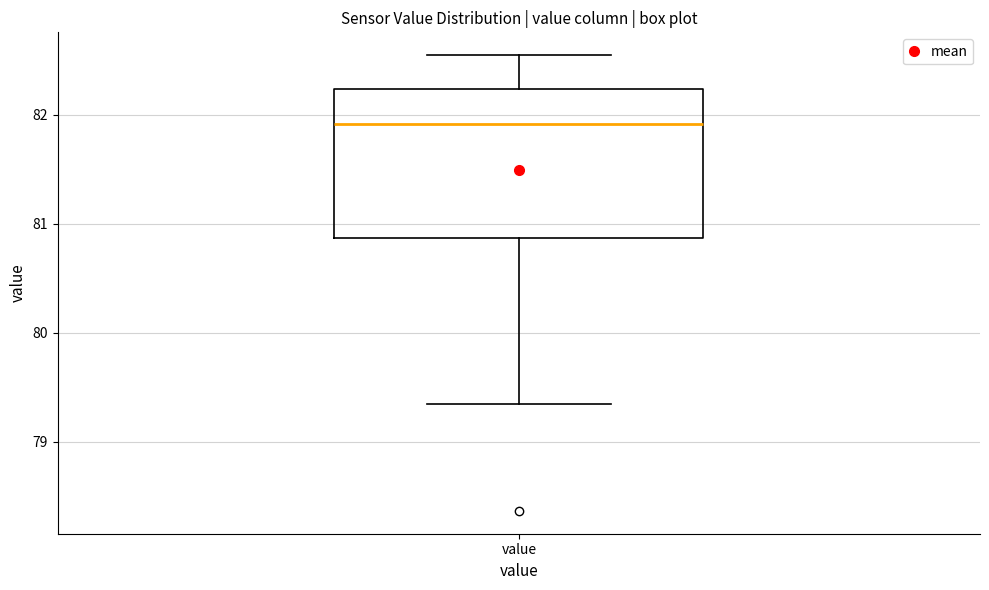

Transcribe this box plot: give where the median line is, the range the box spans, and where the two whiskers end, as read against the y-axis. The values are not printed on the chart, so give them approximately, as read against the axis.

median 81.9, box 80.9 to 82.2, whiskers 79.4 to 82.5